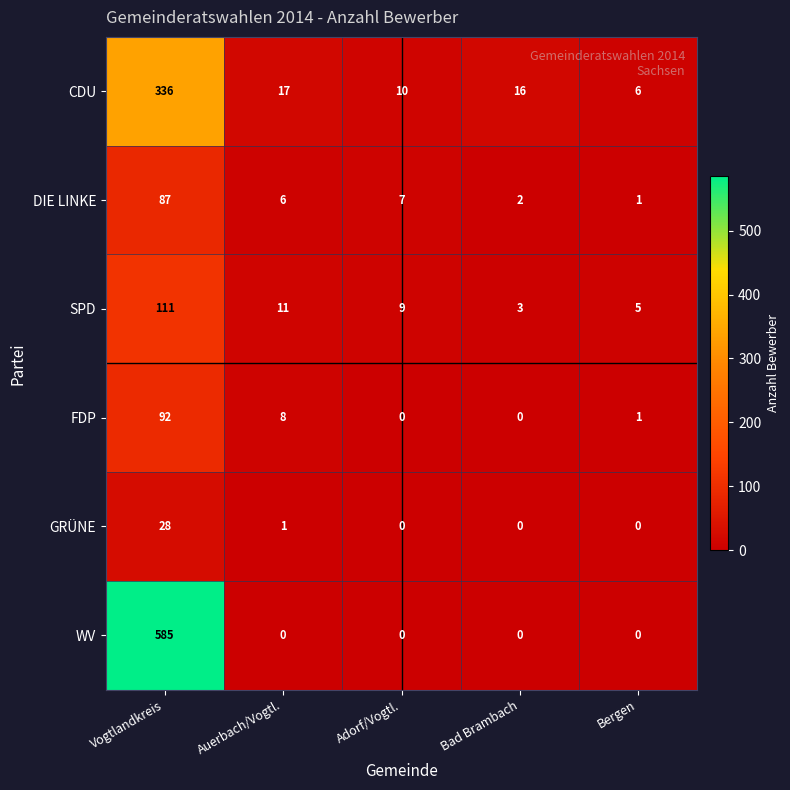

Which series has the widest spread of values?

WV